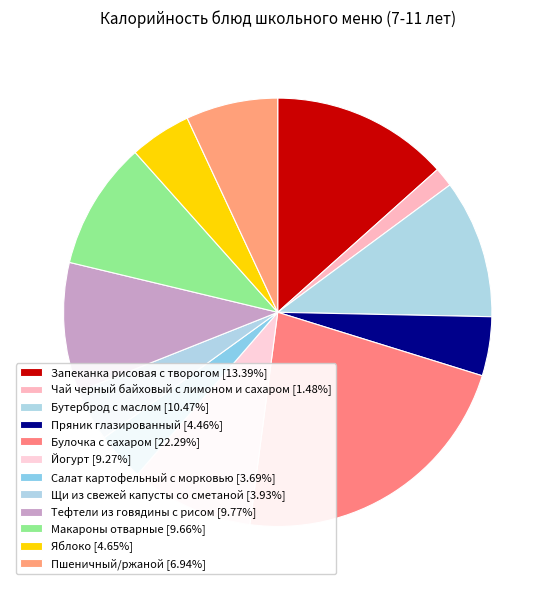

What is the smallest slice in the pie chart?

Чай черный байховый с лимоном и сахаром